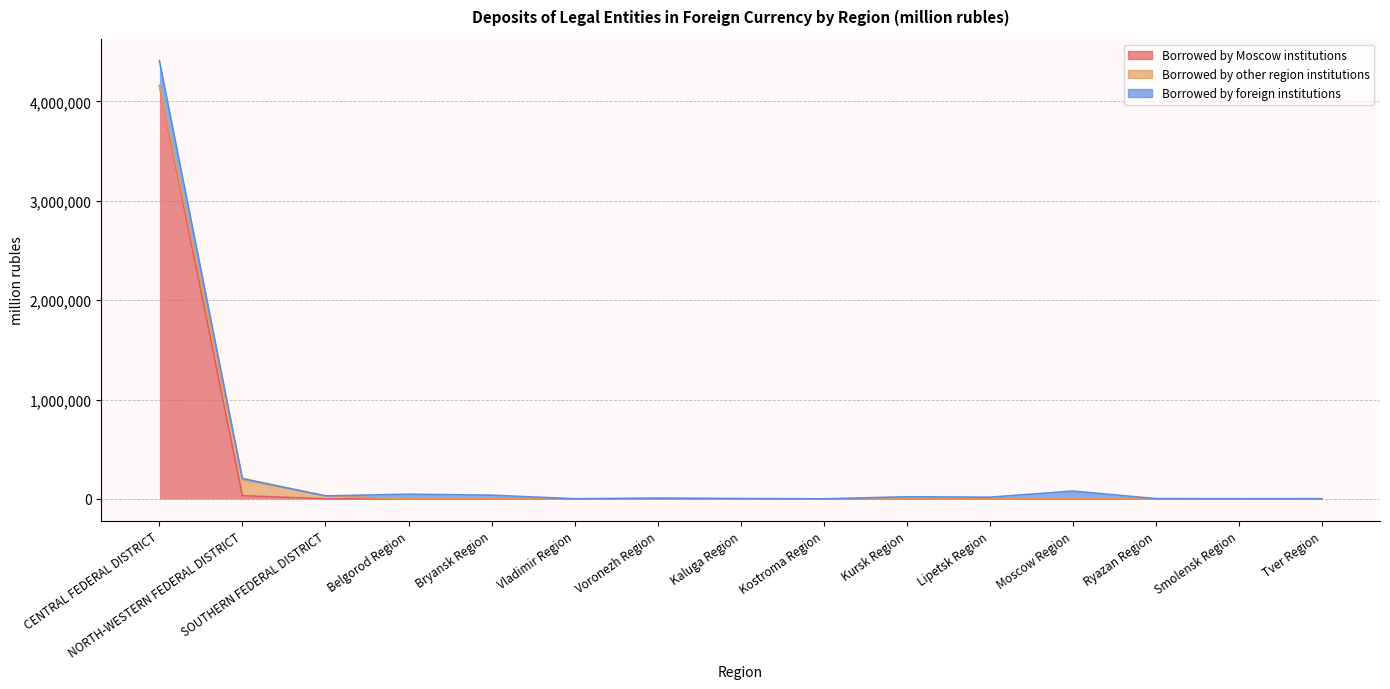

At how many categories does at least one series exceed 1634829?

1